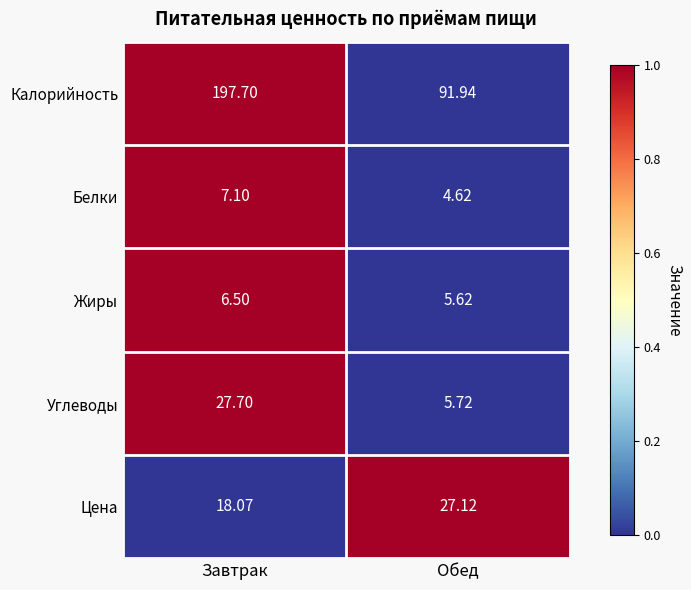

Which series has the widest spread of values?

Калорийность